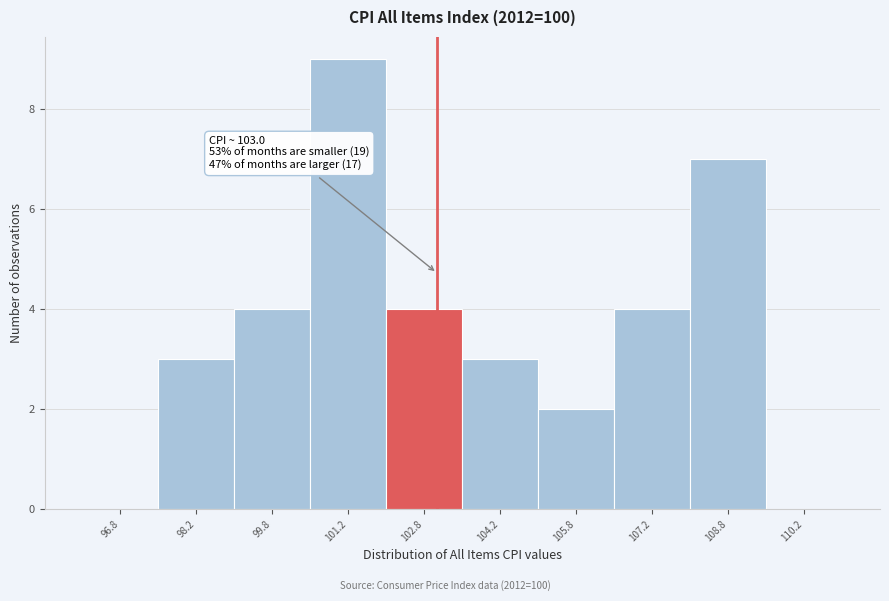

Over which range of the x-axis is the bar tallest?

100.5 to 102.0